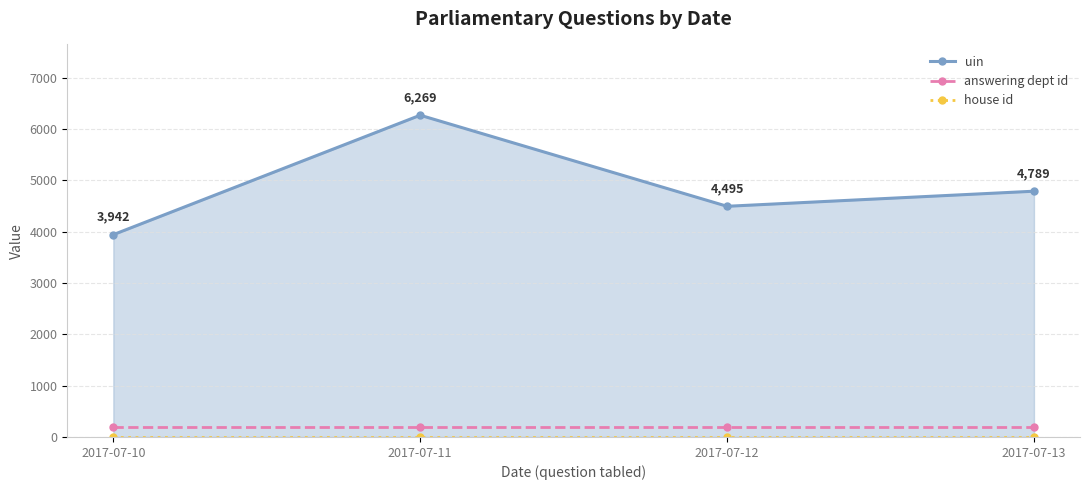

Is it true that answering dept id equals 203.0 at 2017-07-11?

True